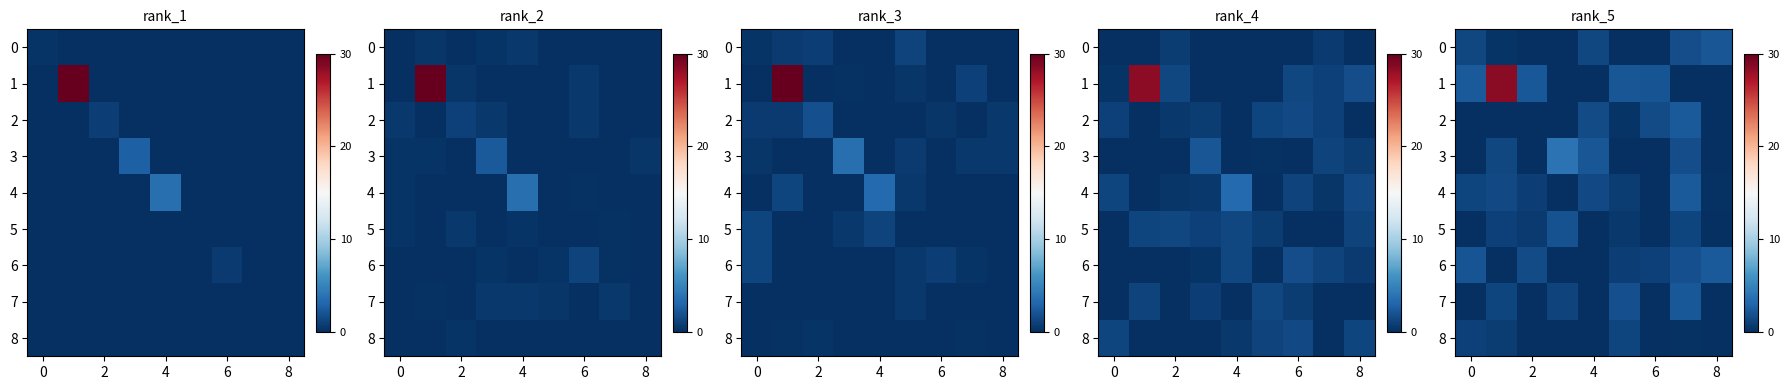

How many categories are shown in the chart?

9